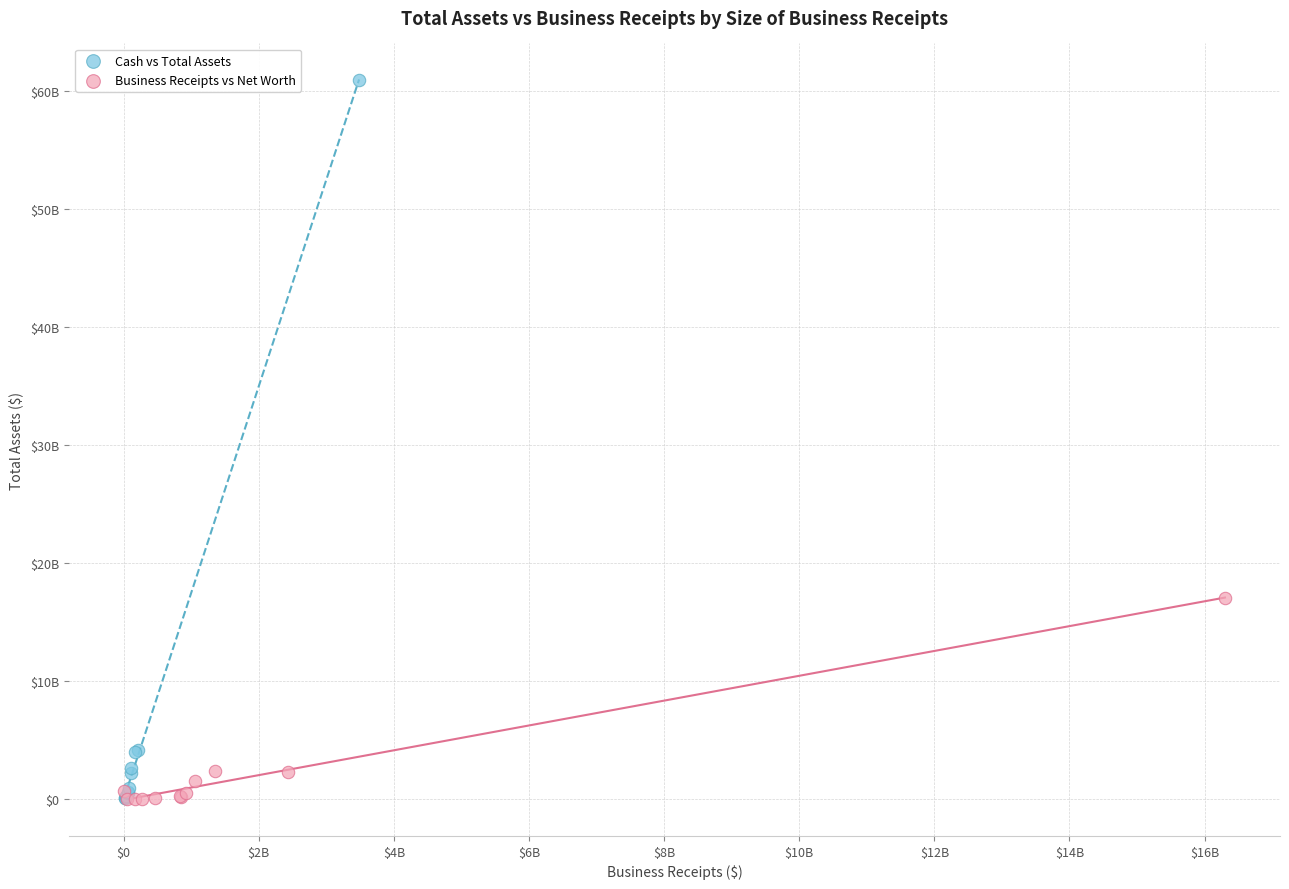

Which series contains the highest Y value?

Cash vs Total Assets